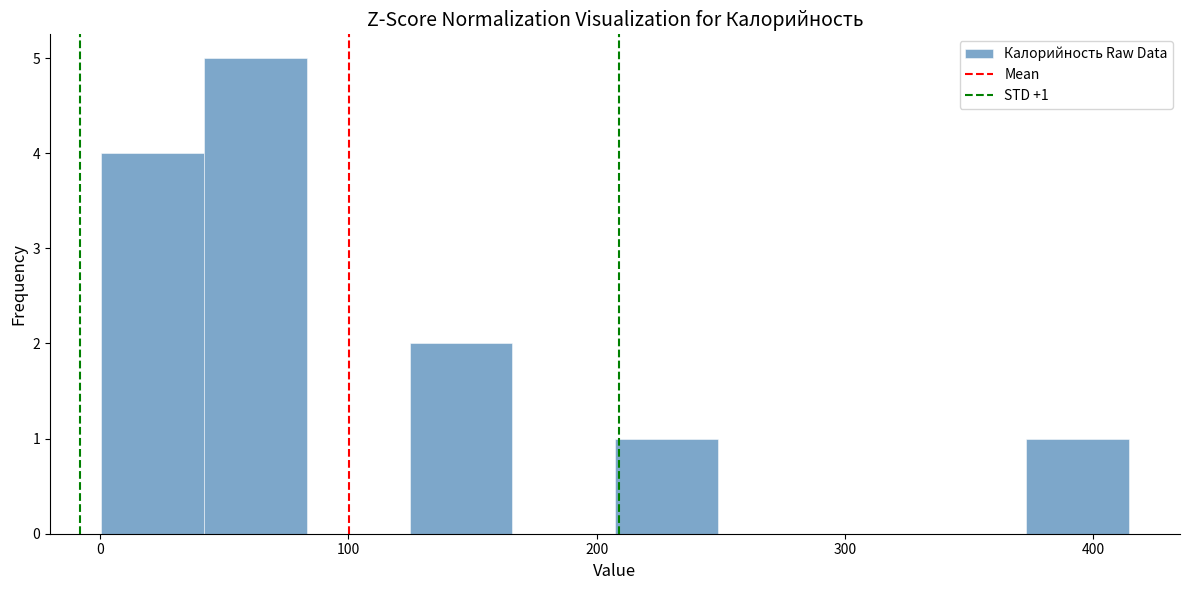

Which range on the x-axis has the tallest bar?

40 to 80